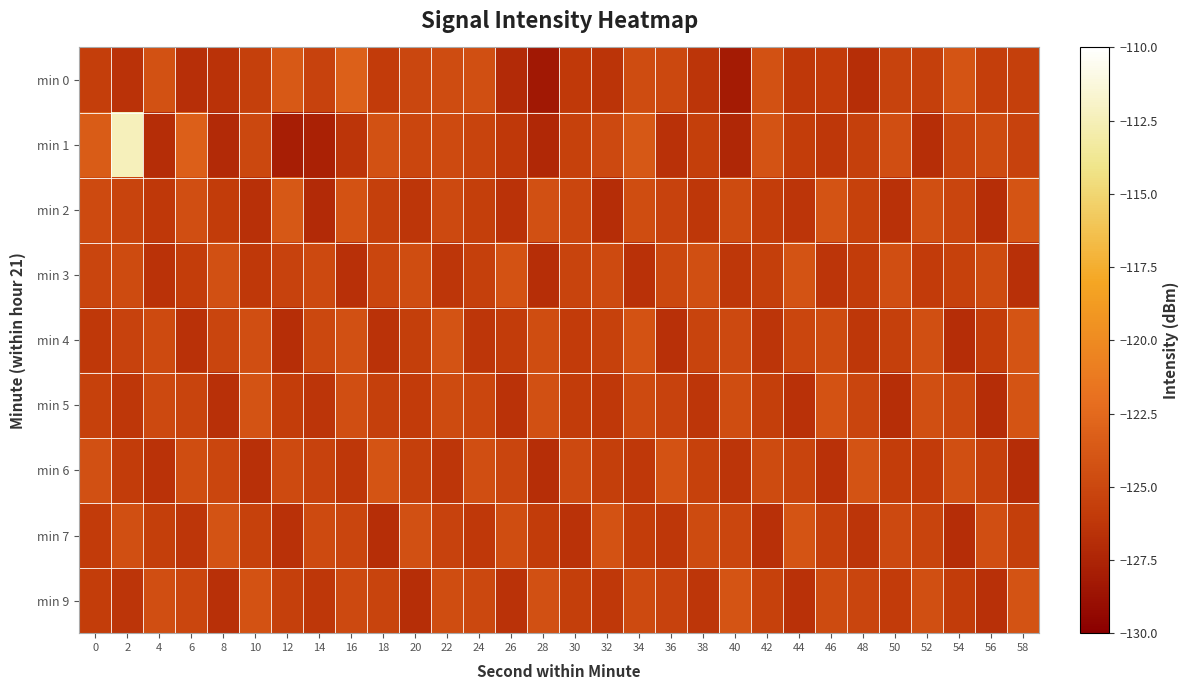

Rank the series at 6 from highest to lowest value.

min 1, min 2, min 6, min 9, min 5, min 3, min 7, min 4, min 0